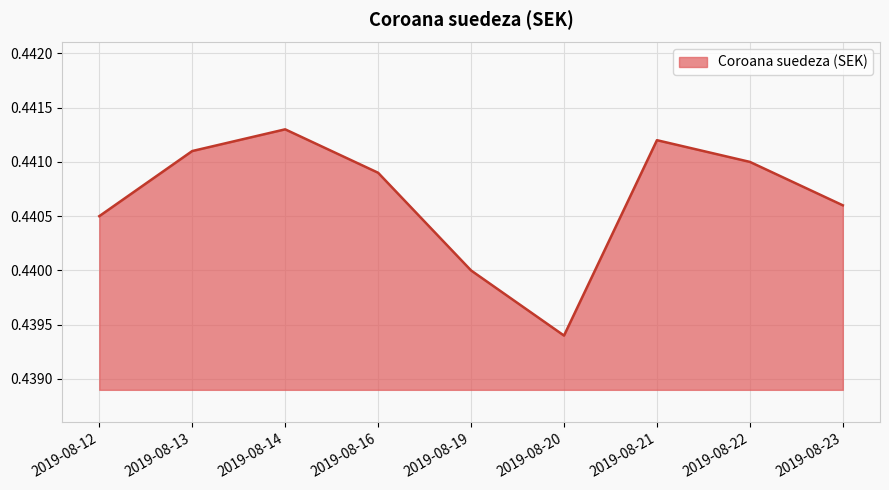

Which category has the highest value across all series?

2019-08-14